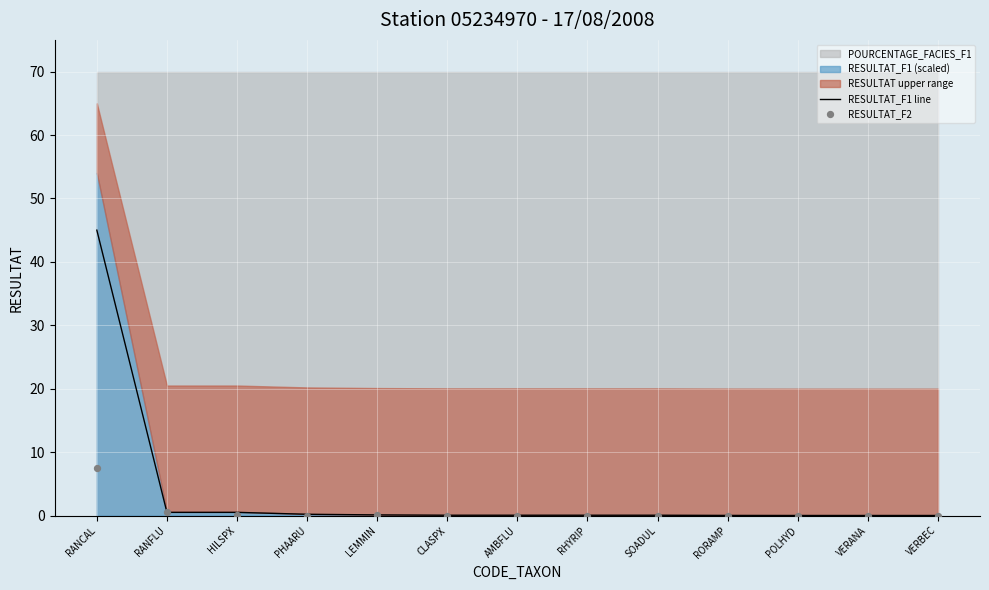

What is the total value across all series at CLASPX?

0.1